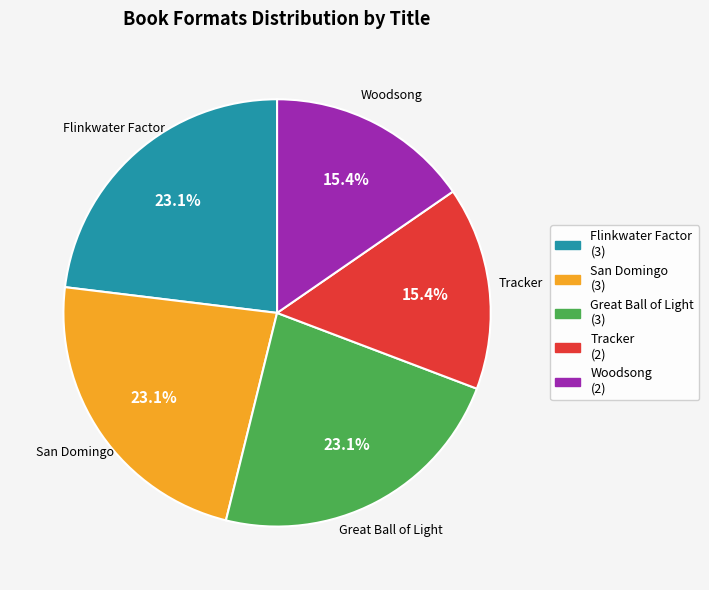

To the nearest percent, what is the average slice percentage?

20%